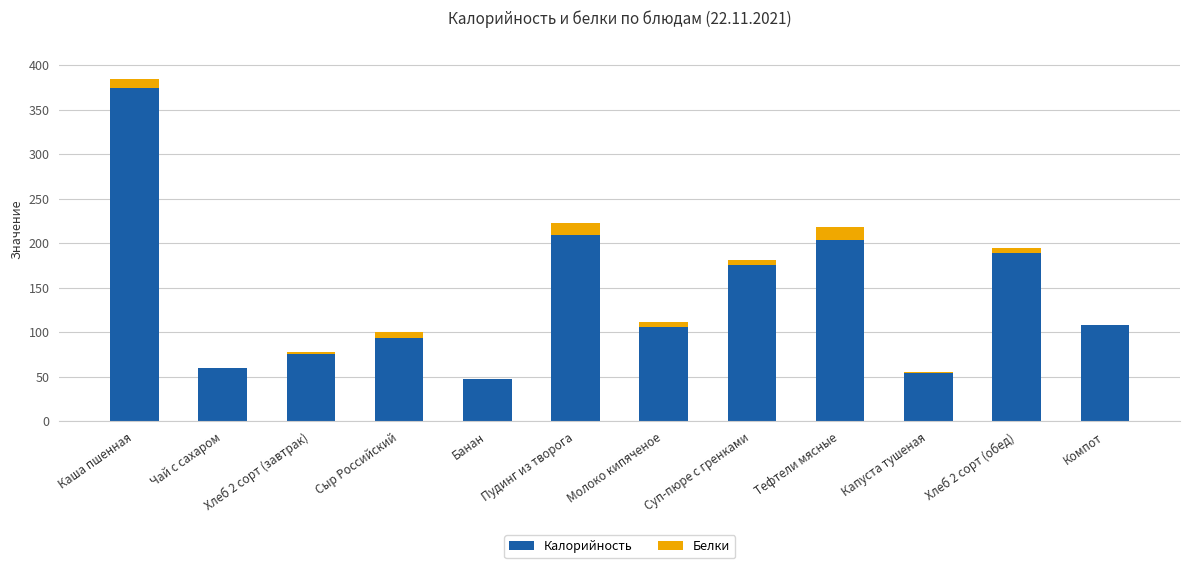

What is the maximum value for Калорийность?

374.0